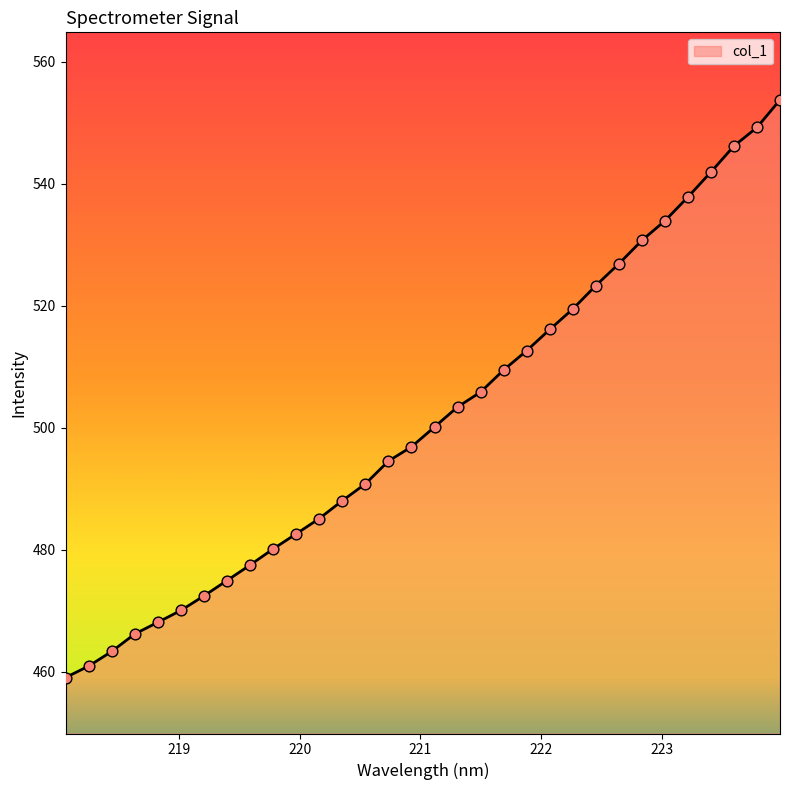

What is the greatest value displayed?

553.8